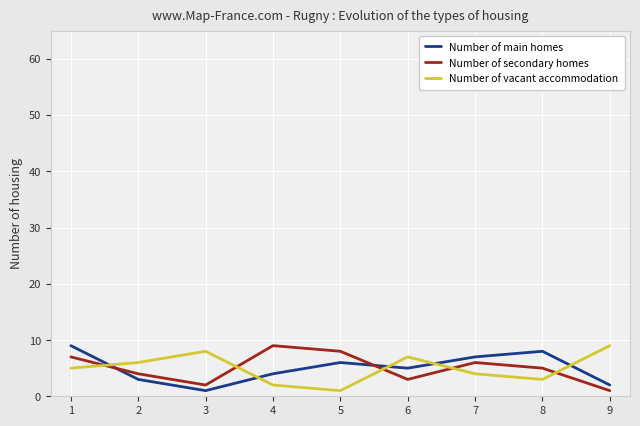

The value of Number of secondary homes at 3 is 2. True or false?

True